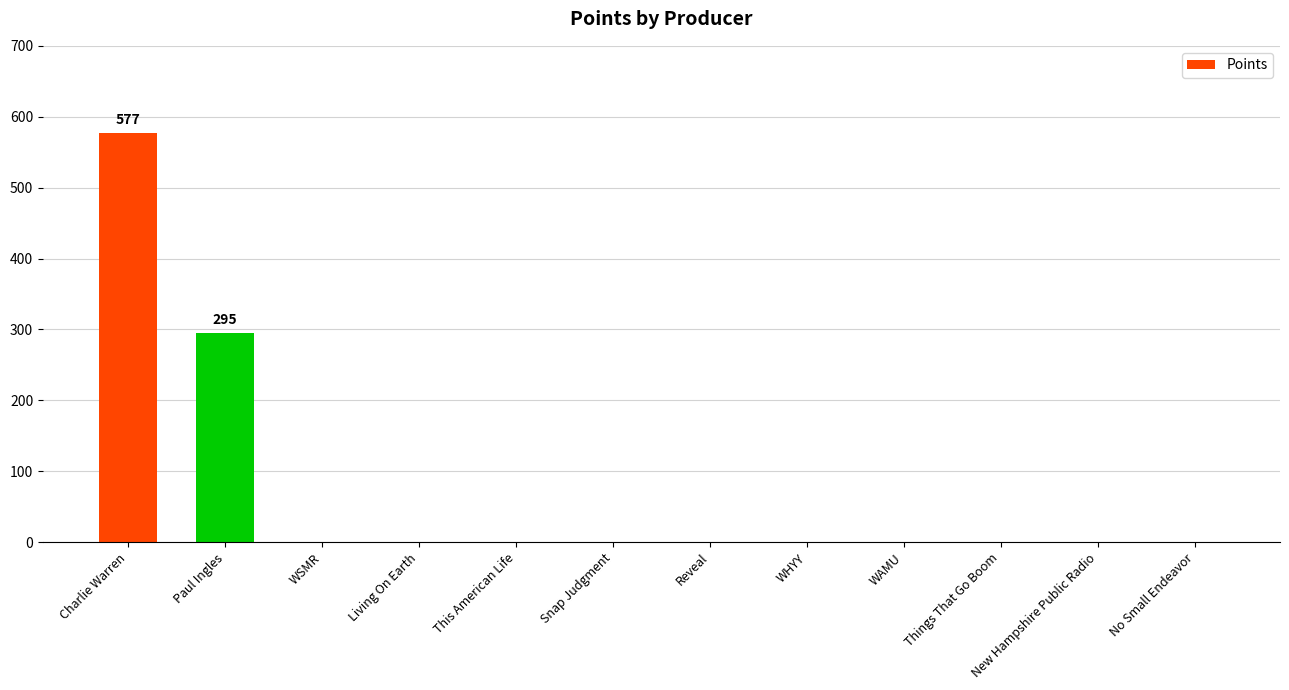

What is the maximum value shown in the chart?

577